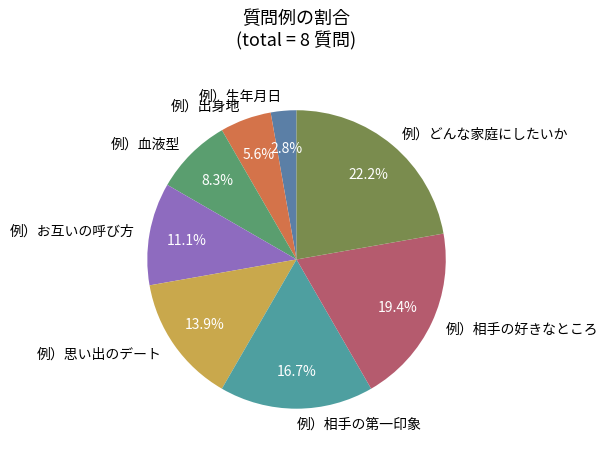

Which category has the smallest portion of the pie?

例）生年月日